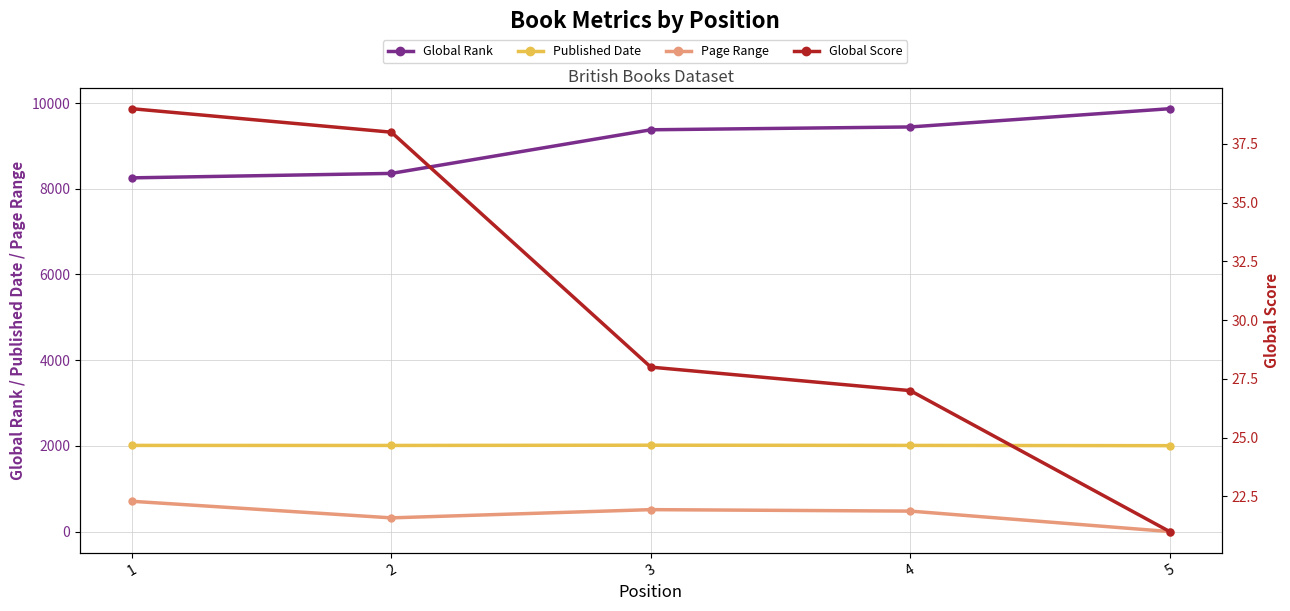

How many lines are shown in the chart?

4